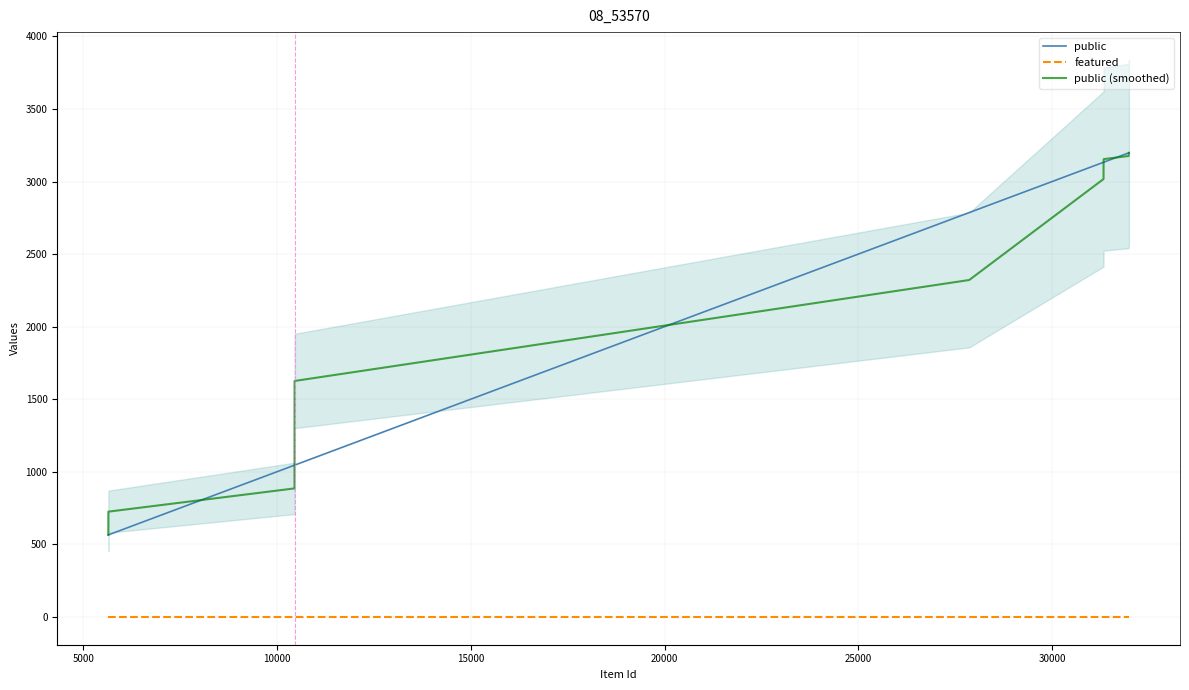

List the series in order of their peak value, lowest first.

featured, public (smoothed), public